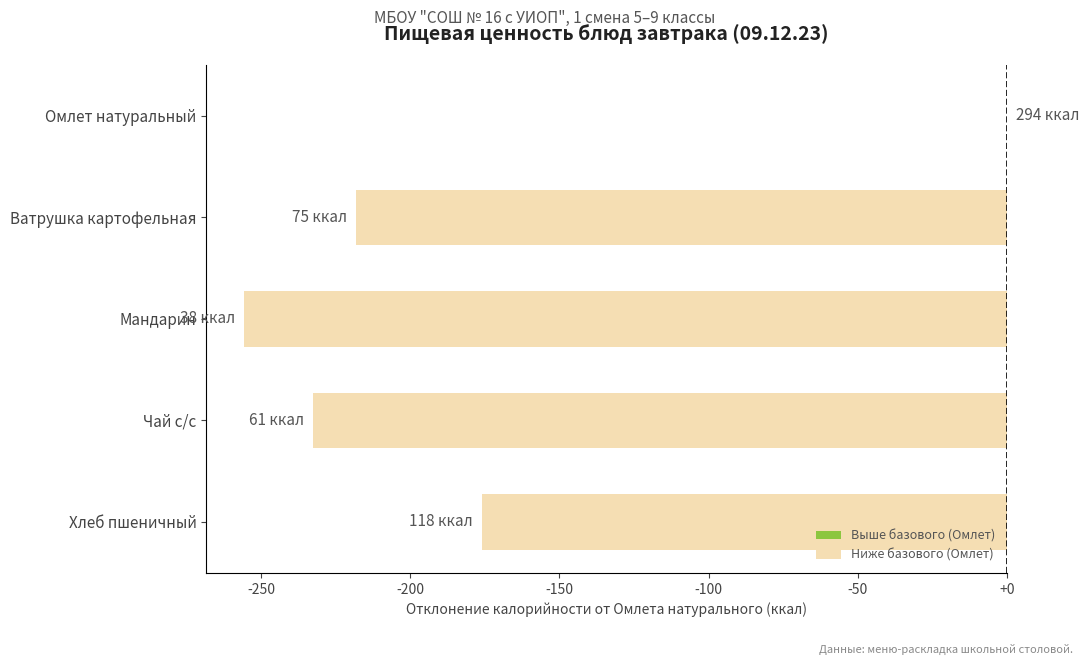

Which label corresponds to the largest value in the chart?

Омлет натуральный